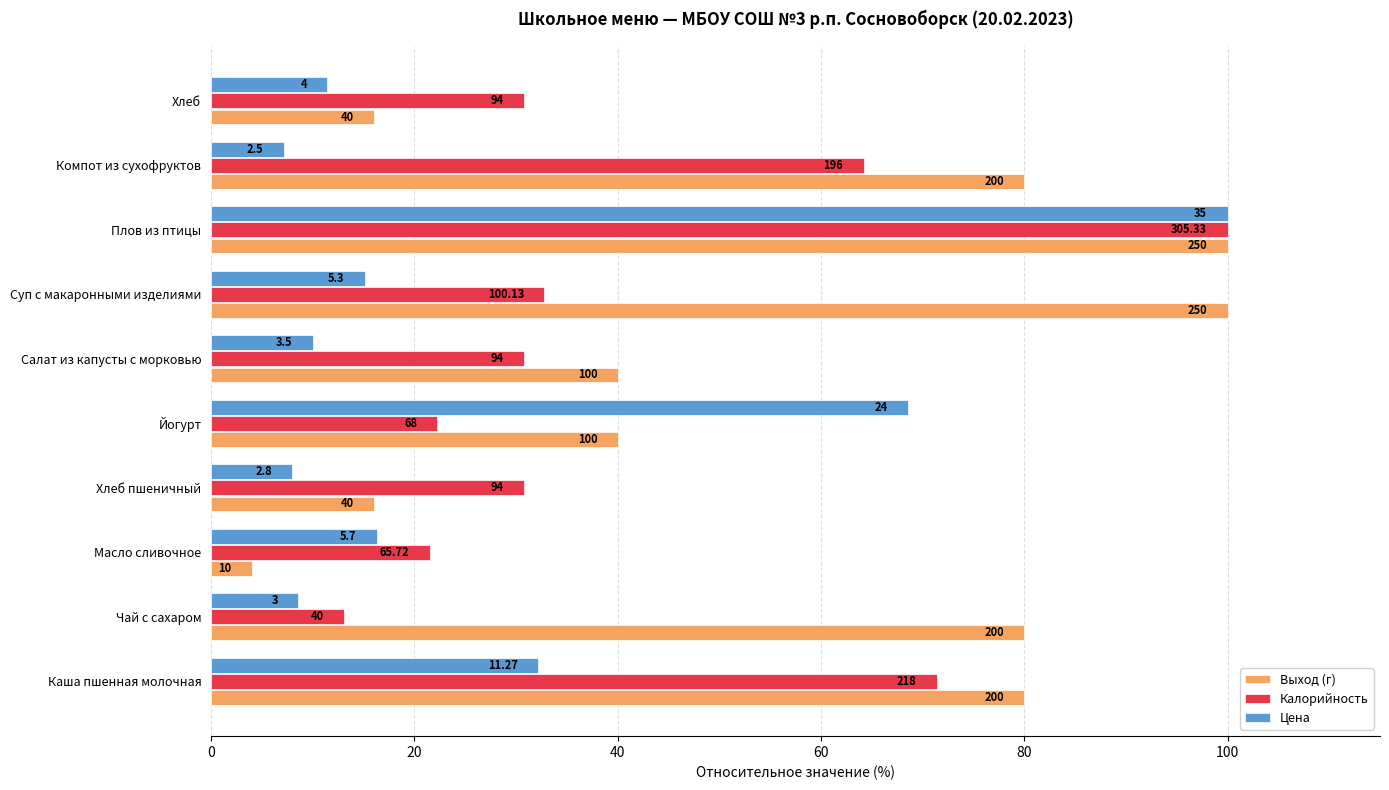

What are all the series names shown in the legend?

Выход (г), Калорийность, Цена